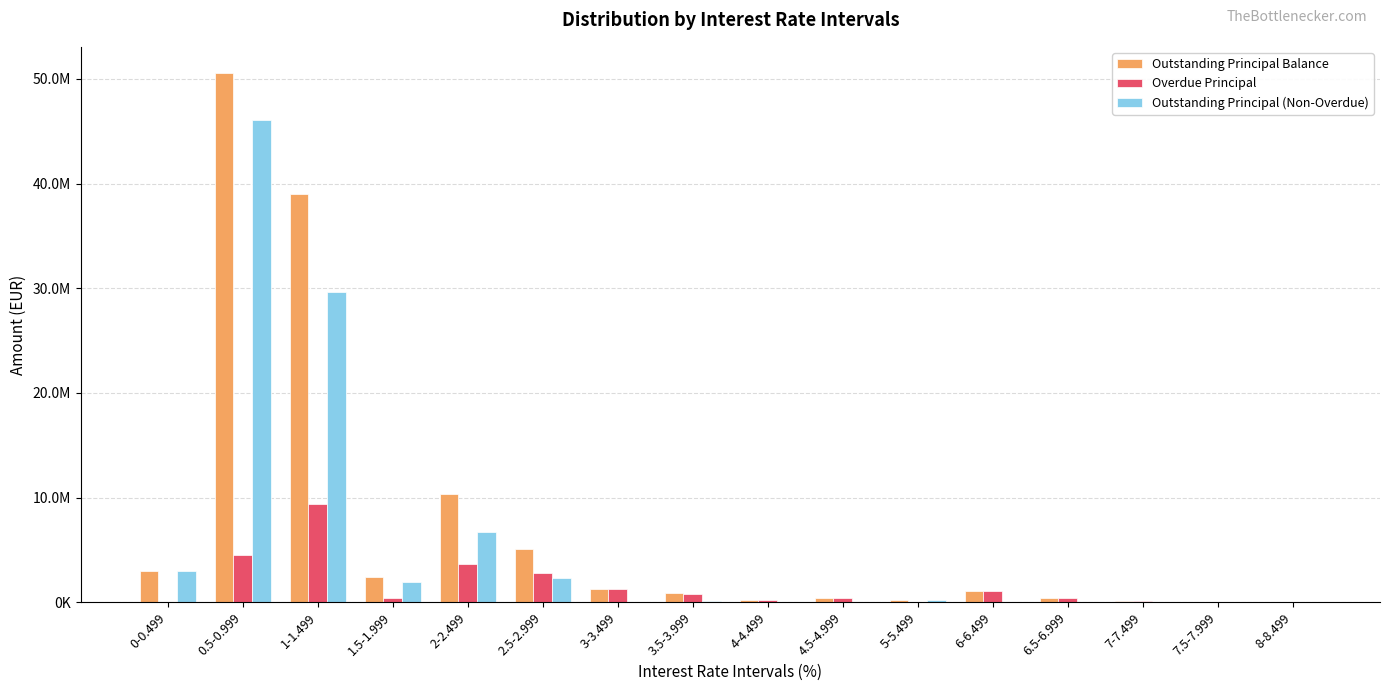

At which label does Overdue Principal reach its minimum?

5-5.499